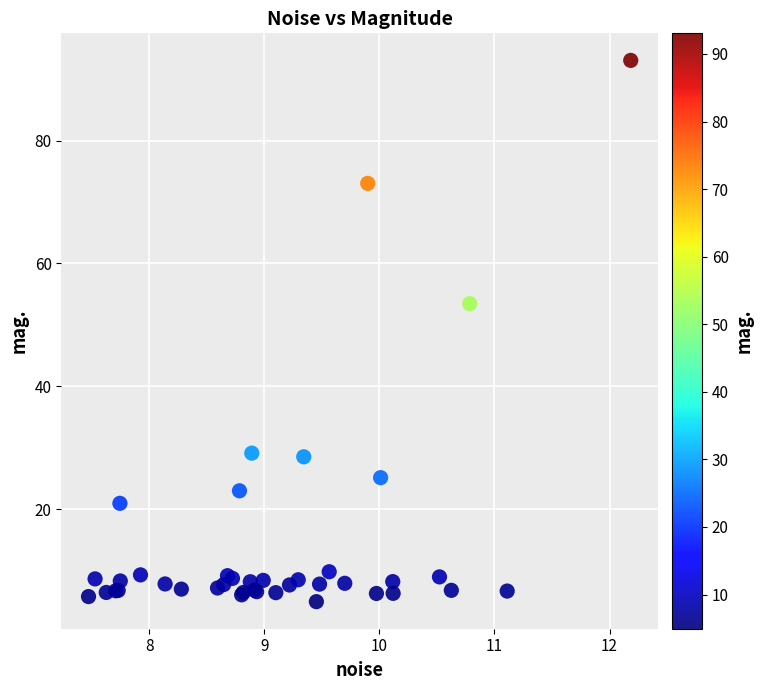

What Y value in the scatter plot is closest to 48?

53.5